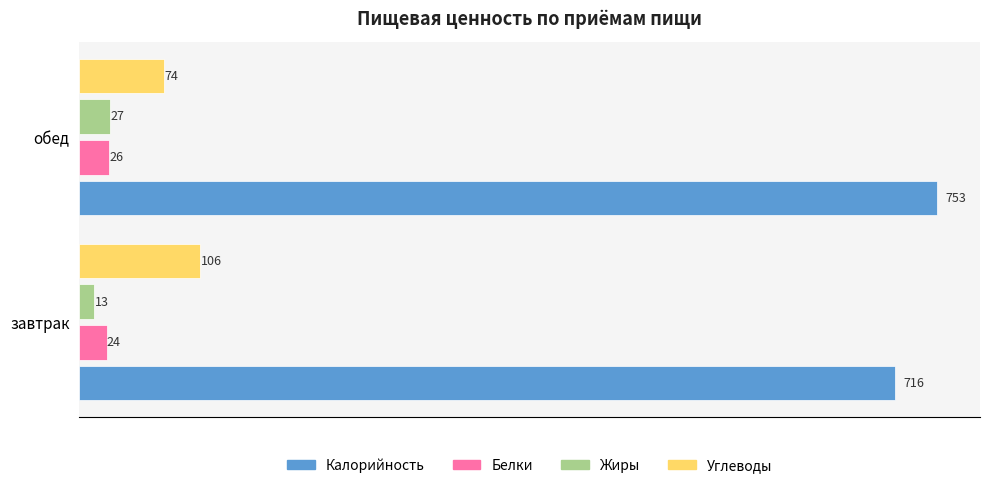

The value of Углеводы at обед is 39. True or false?

False